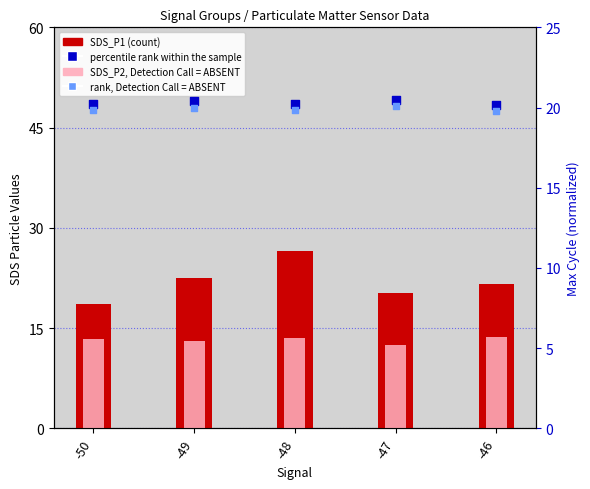

What is the total value across all series at -46?

75.3